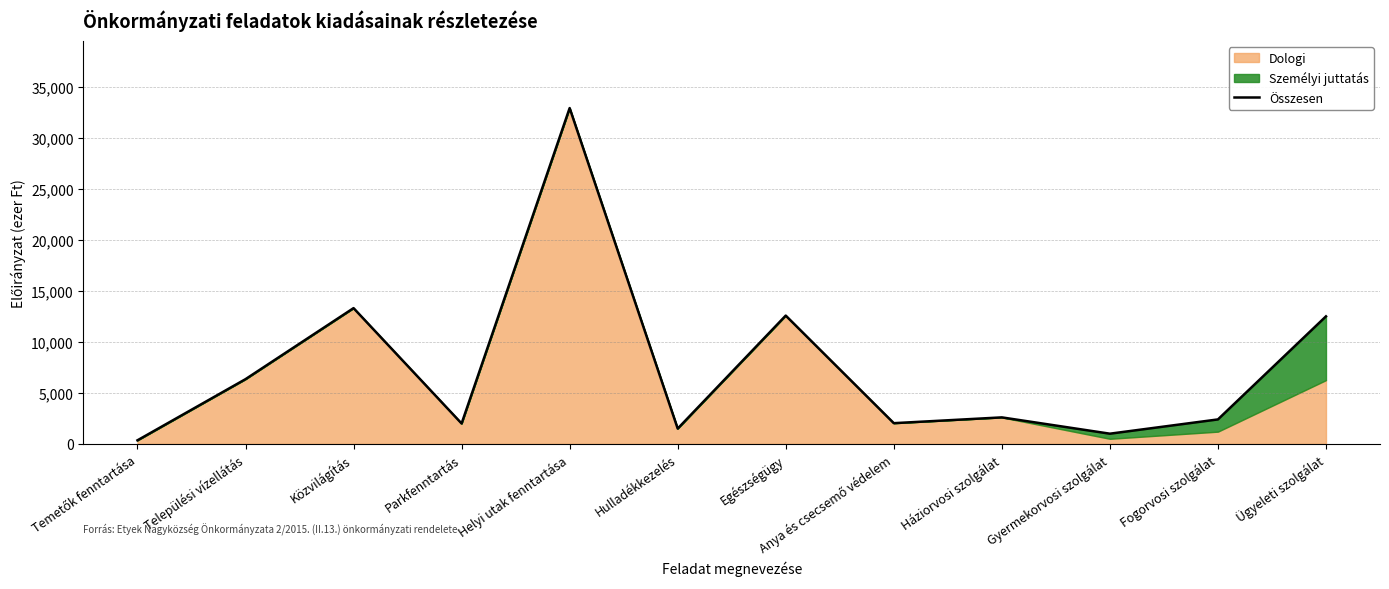

The value at Háziorvosi szolgálat is 2600. True or false?

True